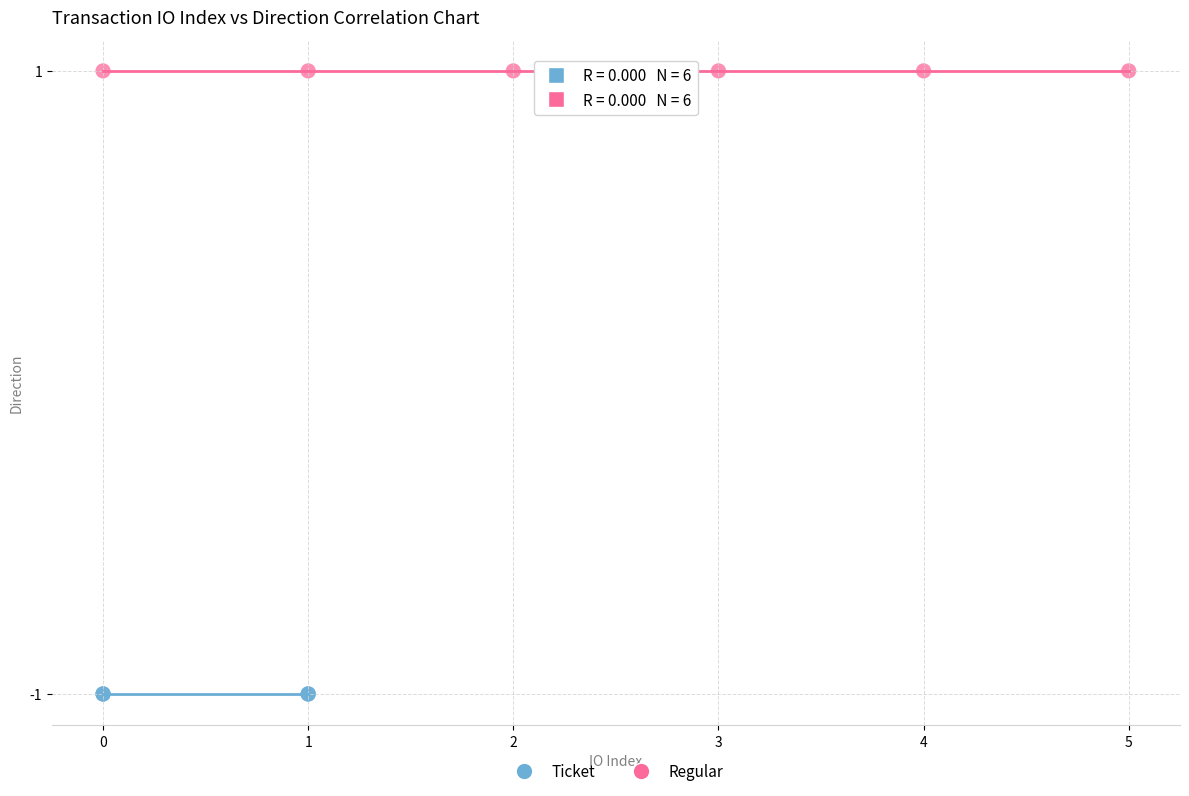

Which series reaches the maximum Y coordinate?

Regular